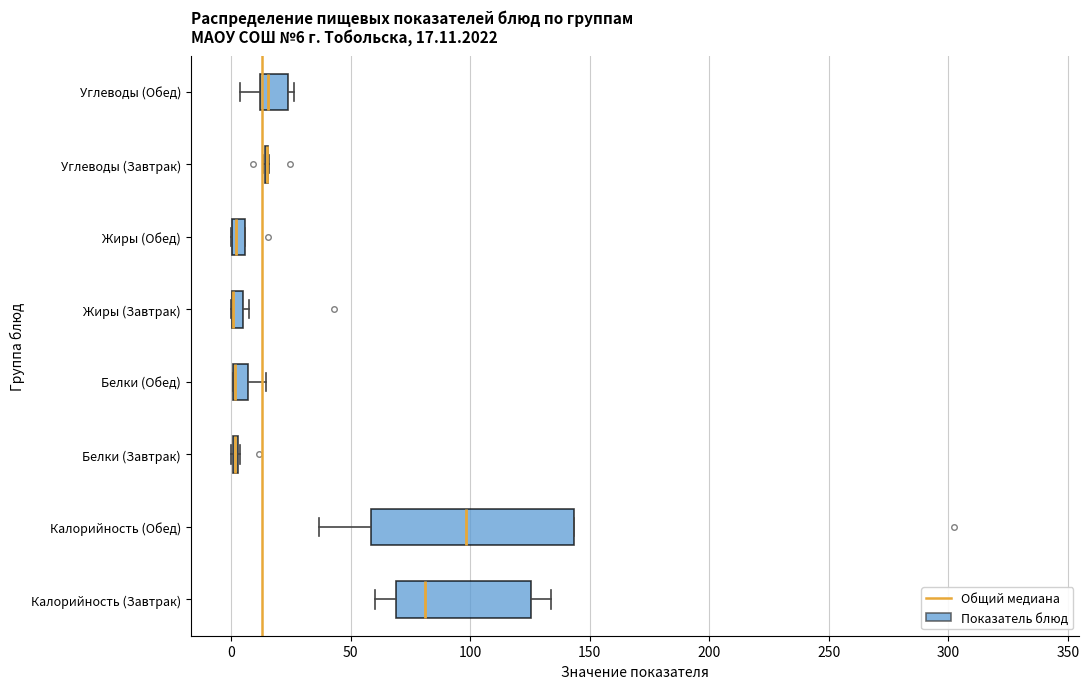

Comparing the boxes themselves (not the whiskers), which one is the widest?

Калорийность (Обед)